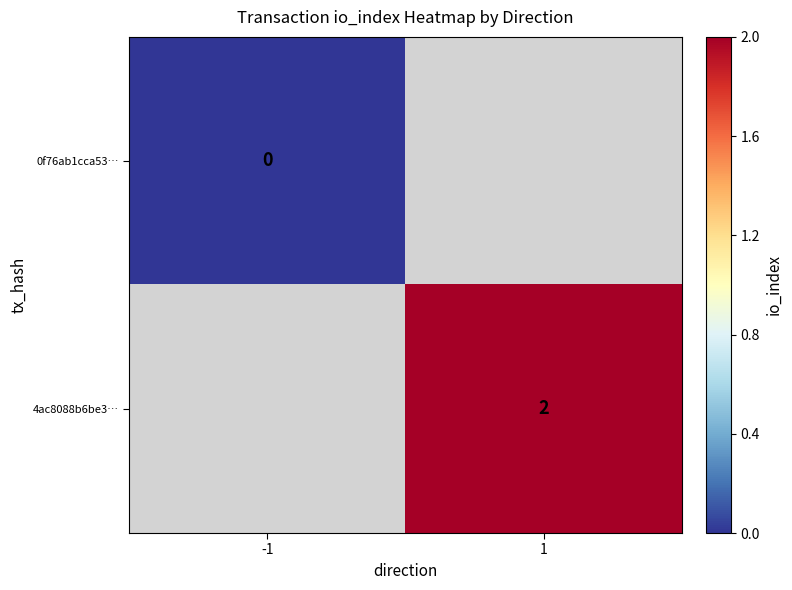

The 4ac8088b6be3… series shows 3 at 1. True or false?

False